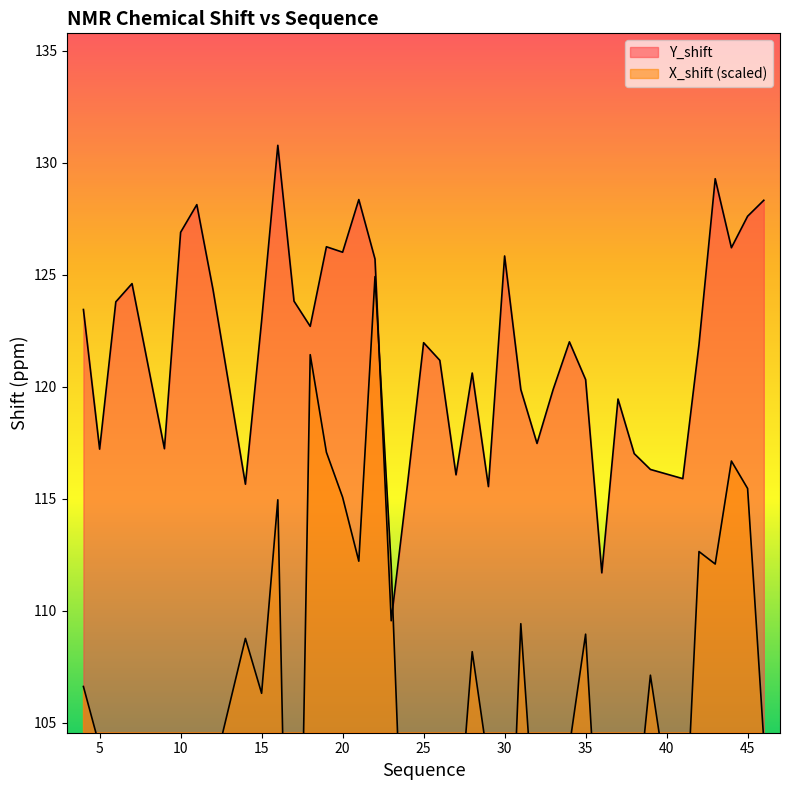

What is the difference between the X_shift values at 23 and 32?

13.2